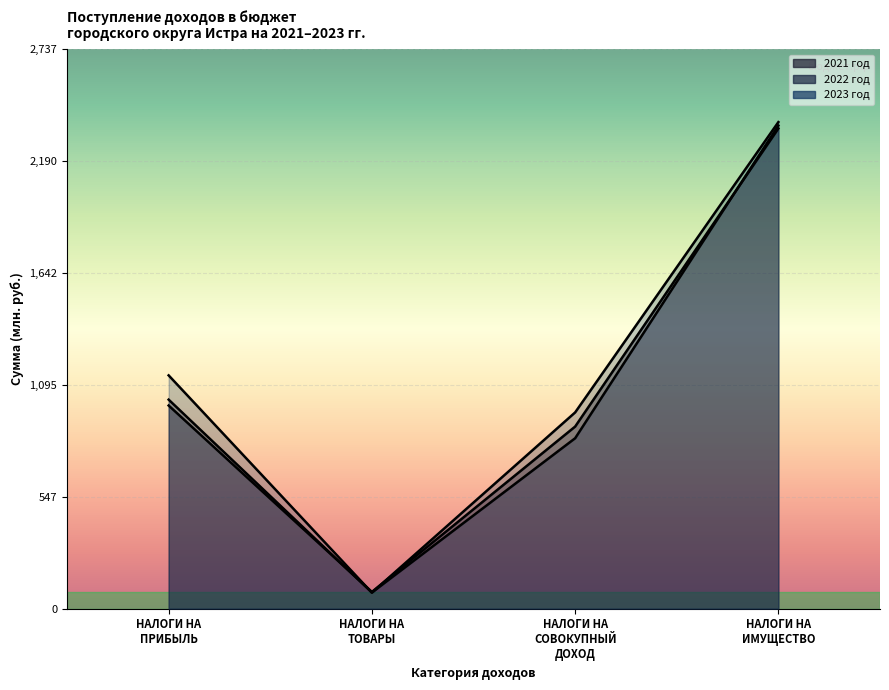

What is the sum of the 2021 год values at НАЛОГИ НА СОВОКУПНЫЙ ДОХОД and НАЛОГИ НА ПРИБЫЛЬ?

1885.4